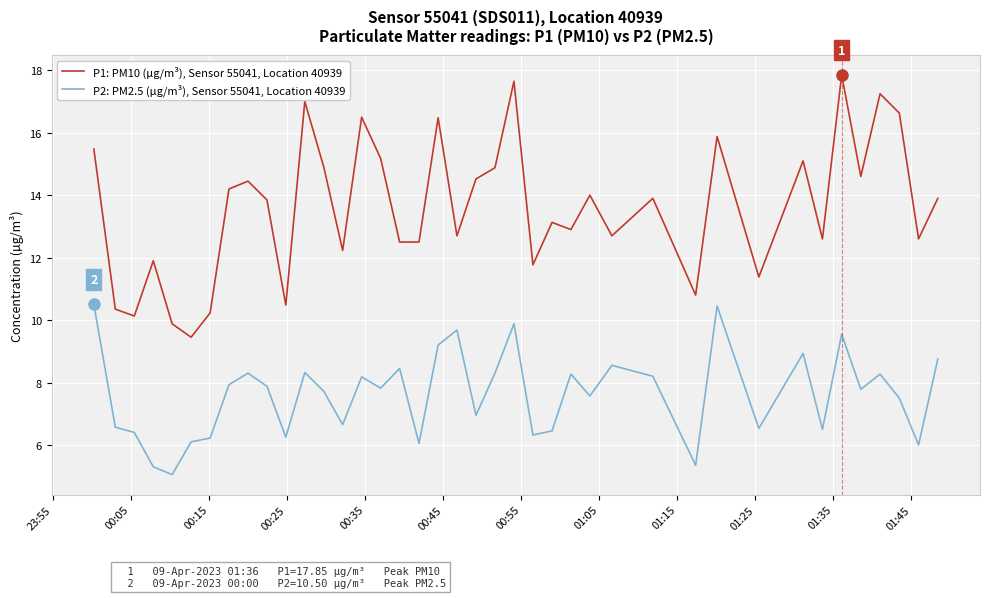

Rank the series by their maximum value, from lowest to highest.

P2: PM2.5 (µg/m³), Sensor 55041, Location 40939, P1: PM10 (µg/m³), Sensor 55041, Location 40939